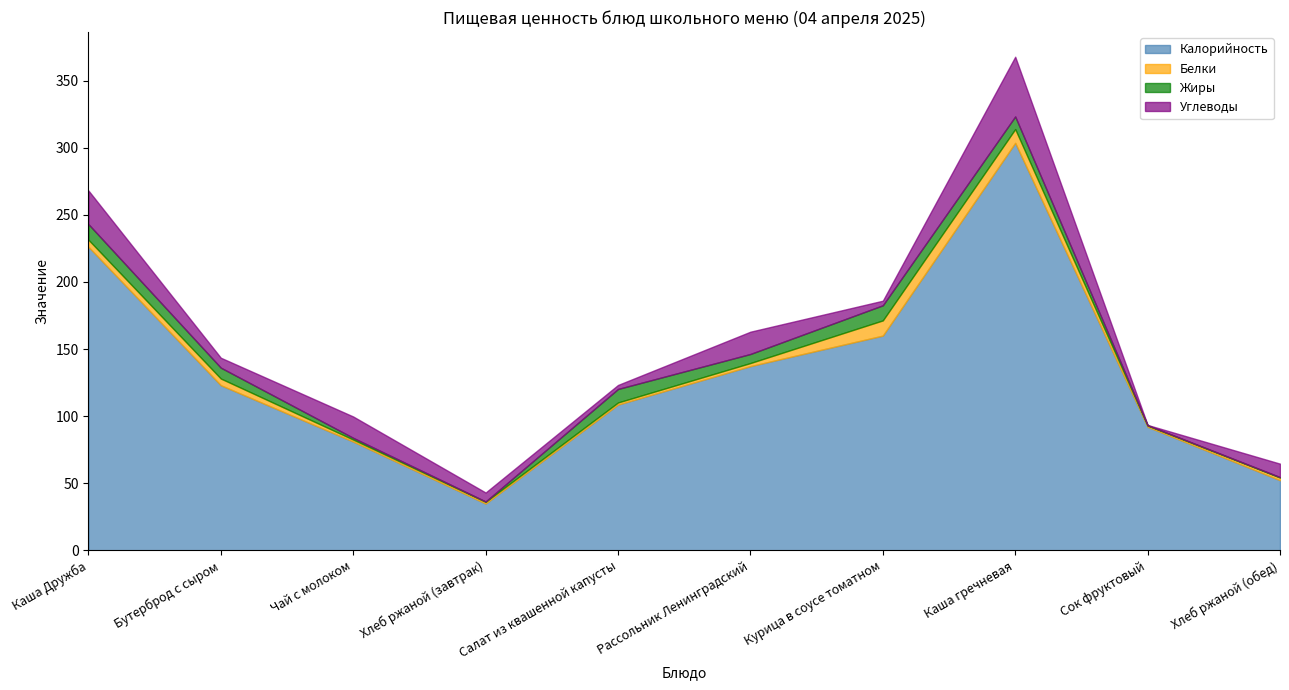

The value of Углеводы at Бутерброд с сыром is 7.4. True or false?

True